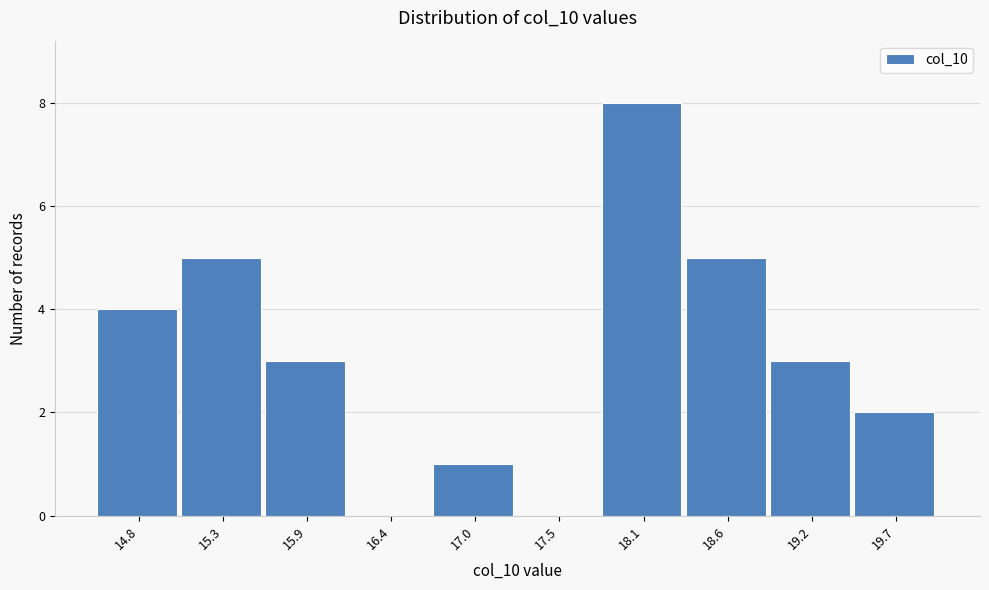

Which range on the x-axis has the tallest bar?

17.80 to 18.35